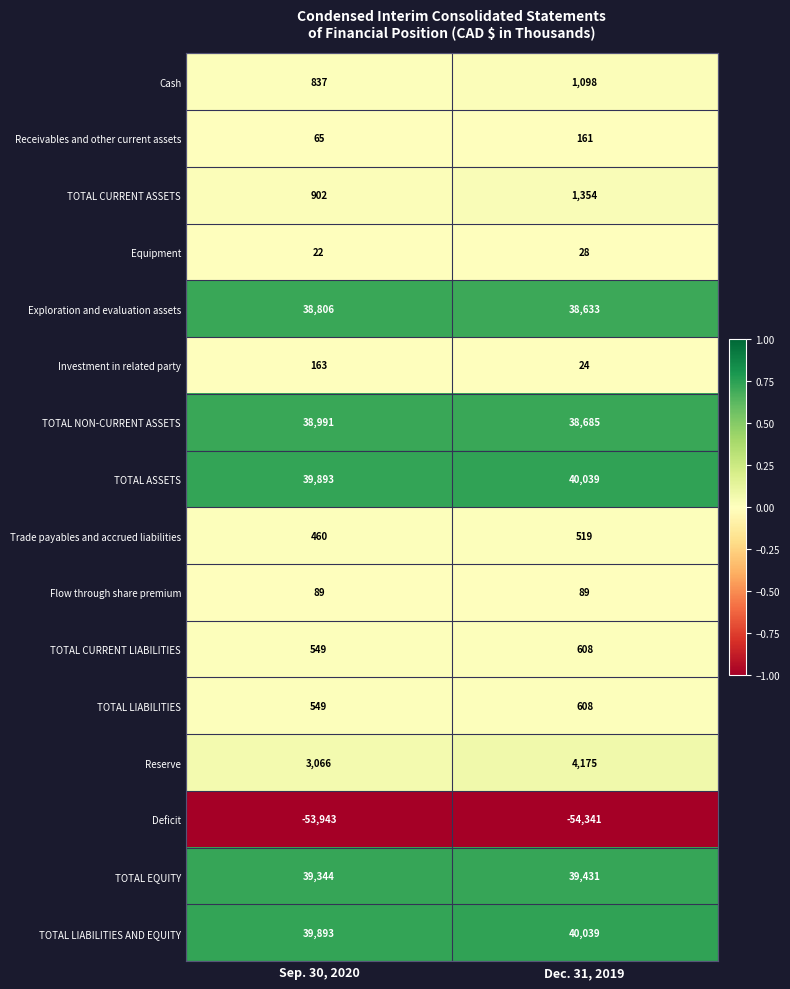

True or false: Flow through share premium has a value of 35 at Sep. 30, 2020.

False